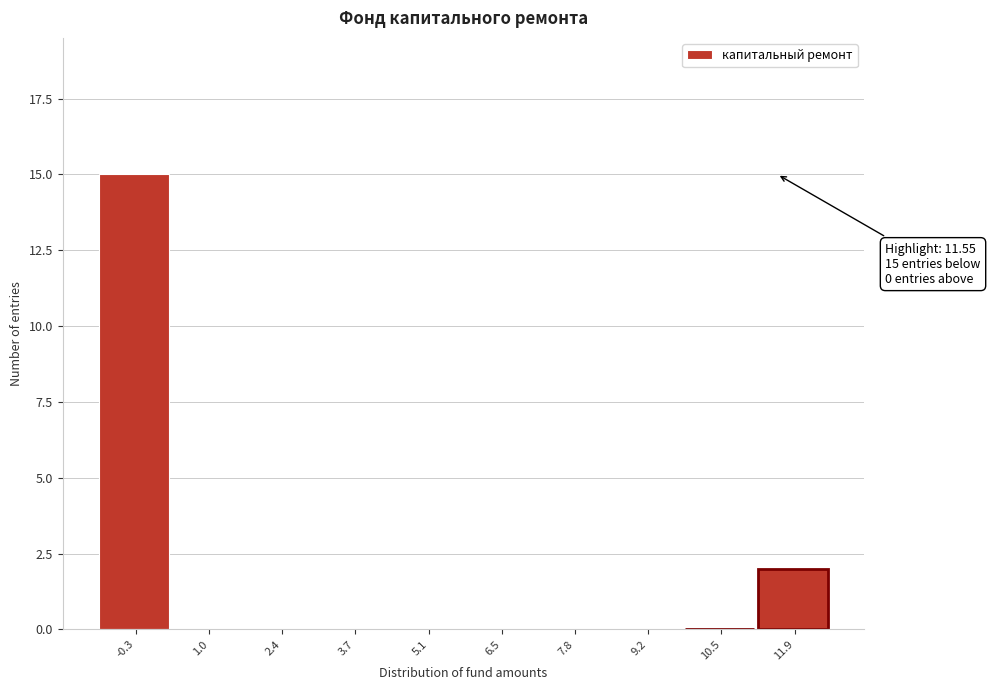

Which range on the x-axis has the tallest bar?

-1.0 to 0.4